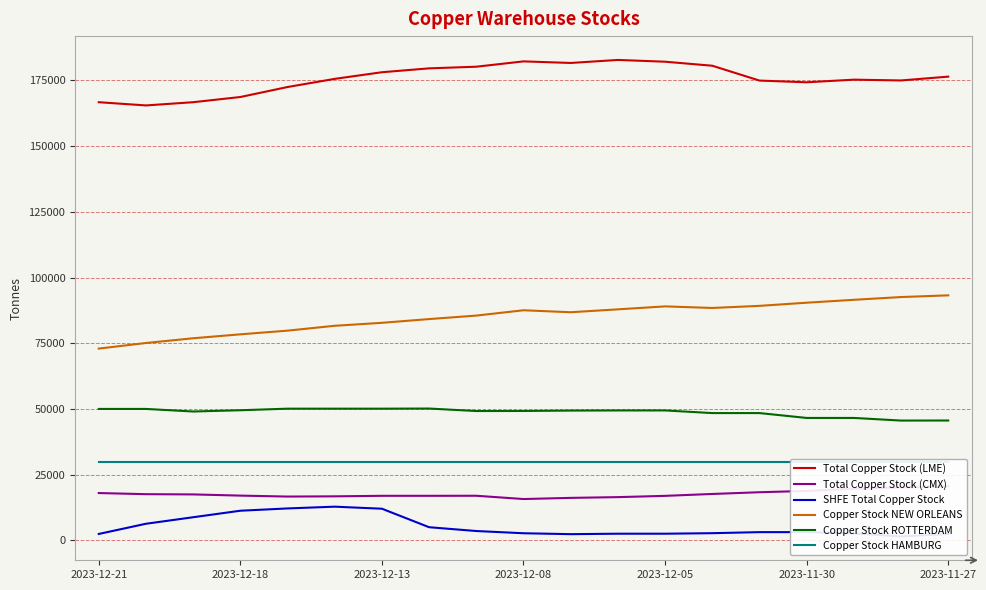

True or false: Copper Stock ROTTERDAM and Copper Stock NEW ORLEANS cross at least once.

False